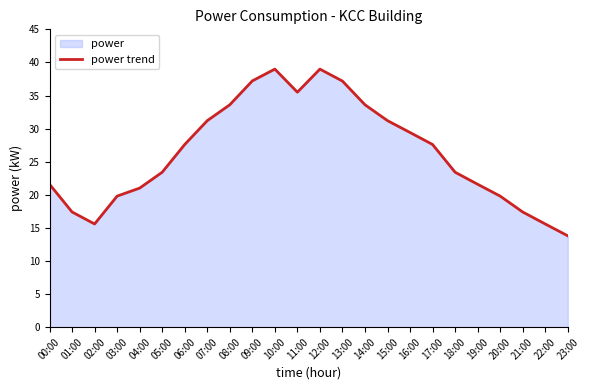

Where is the first local minimum?

02:00